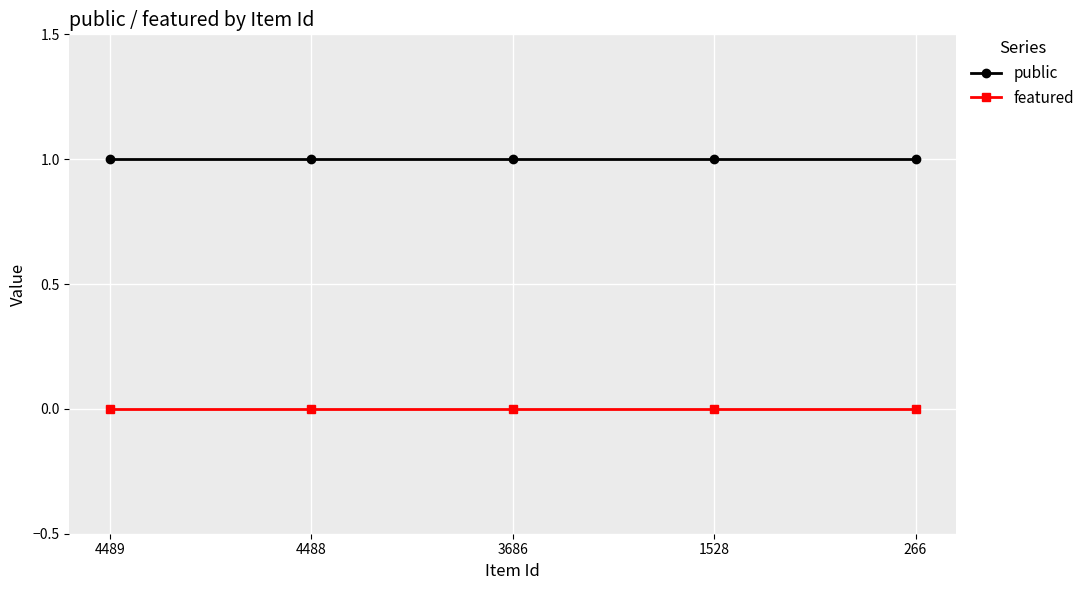

Reading right to left, what are all the values shown in this chart?

public: 266=1	1528=1	3686=1	4488=1	4489=1
featured: 266=0	1528=0	3686=0	4488=0	4489=0